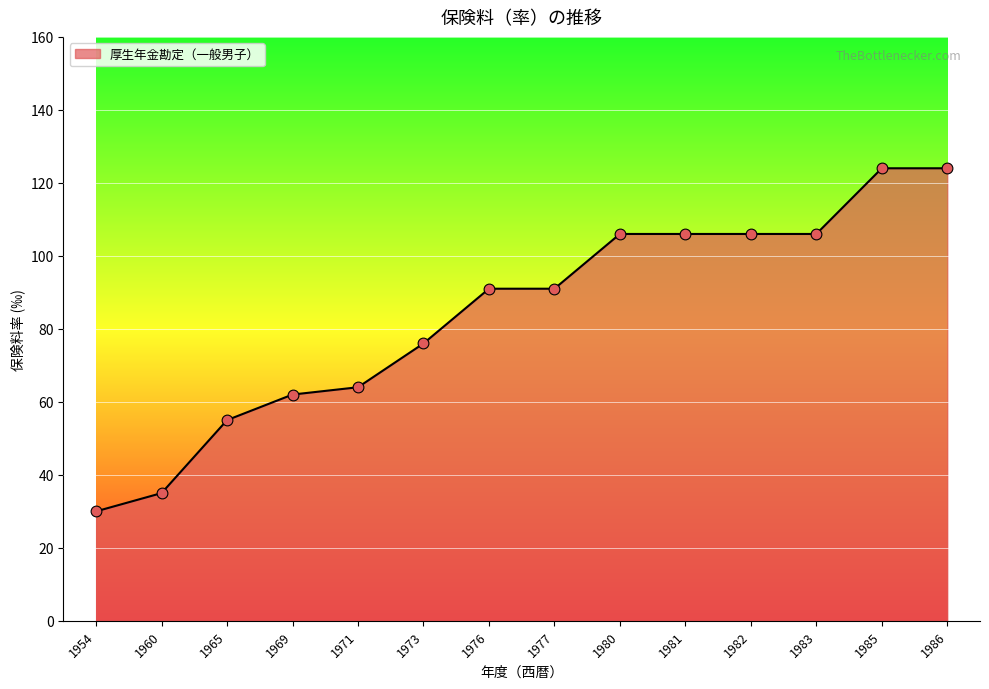

Which has a higher value, 1973 or 1954?

1973